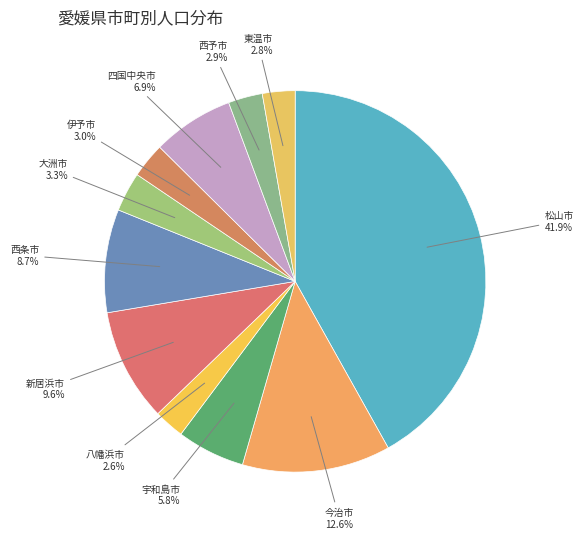

How many slices are in this pie chart?

11